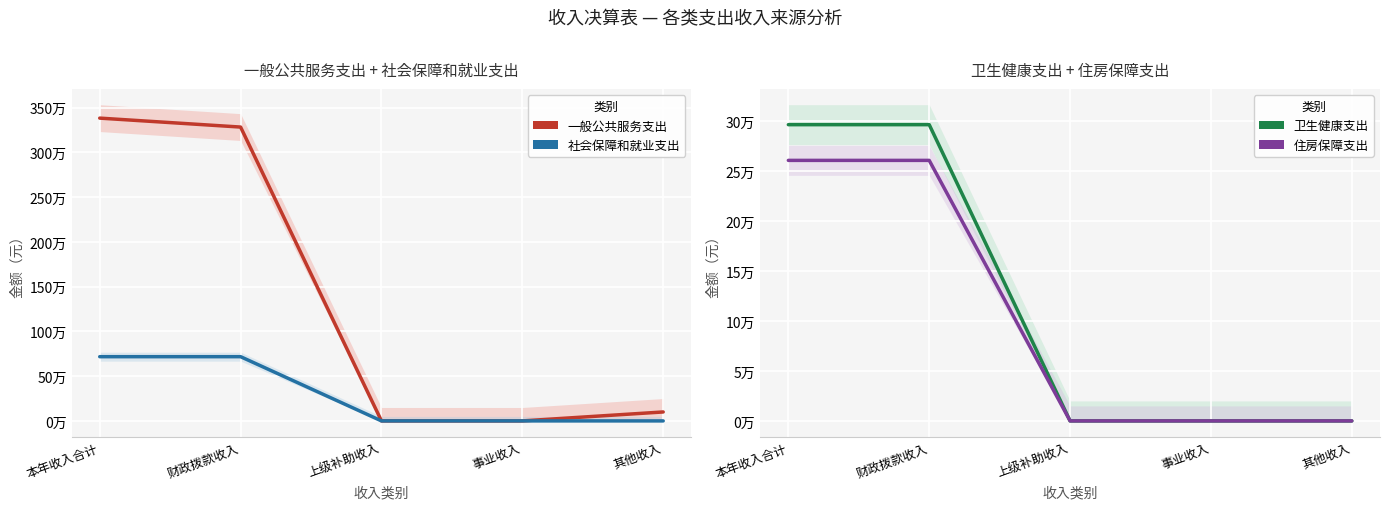

Which series has the largest total across all categories?

一般公共服务支出